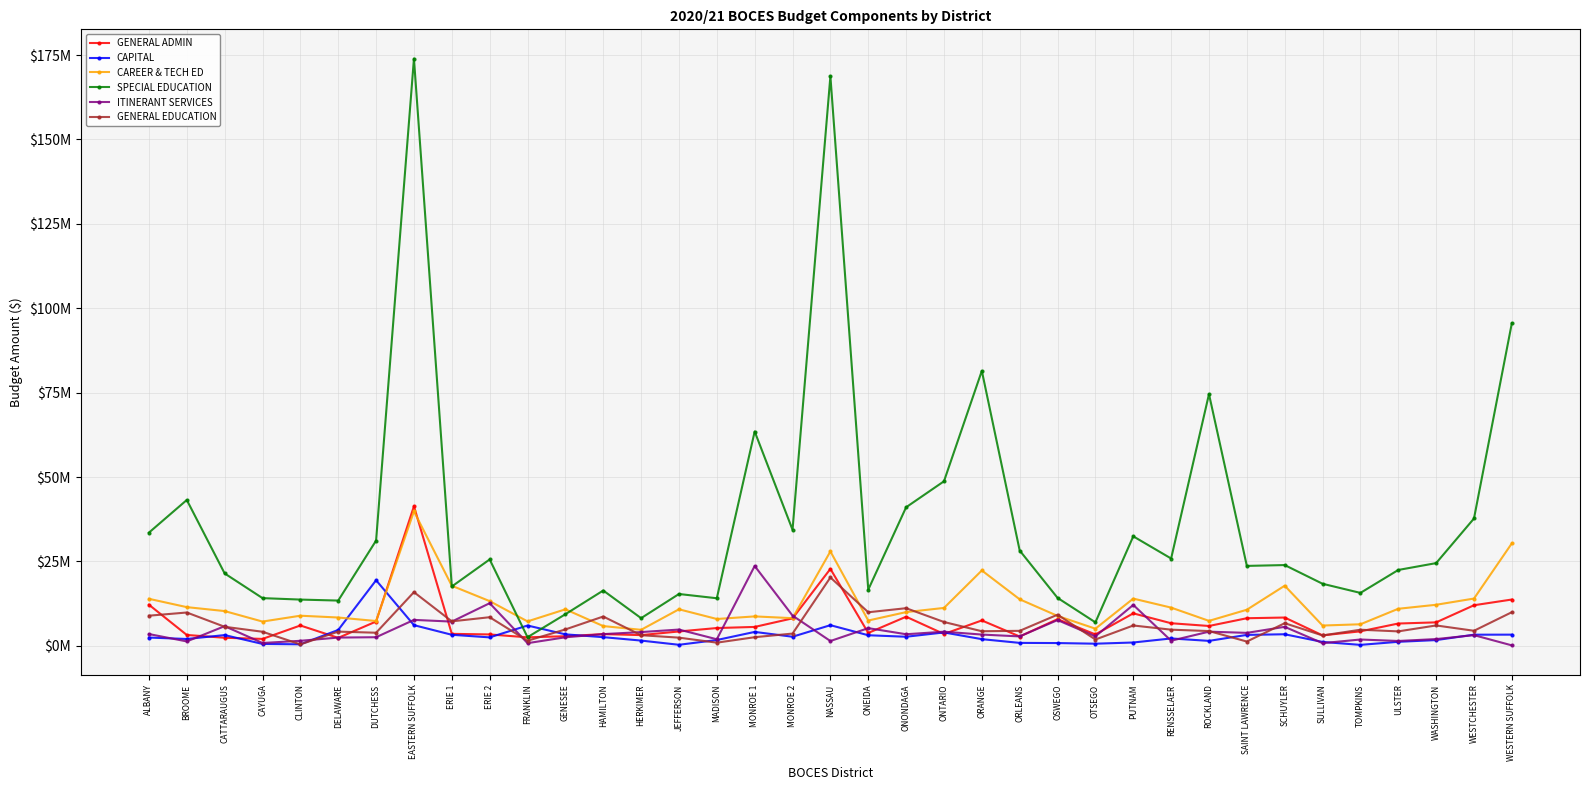

What are all the series names shown in the legend?

GENERAL ADMIN, CAPITAL, CAREER & TECH ED, SPECIAL EDUCATION, ITINERANT SERVICES, GENERAL EDUCATION